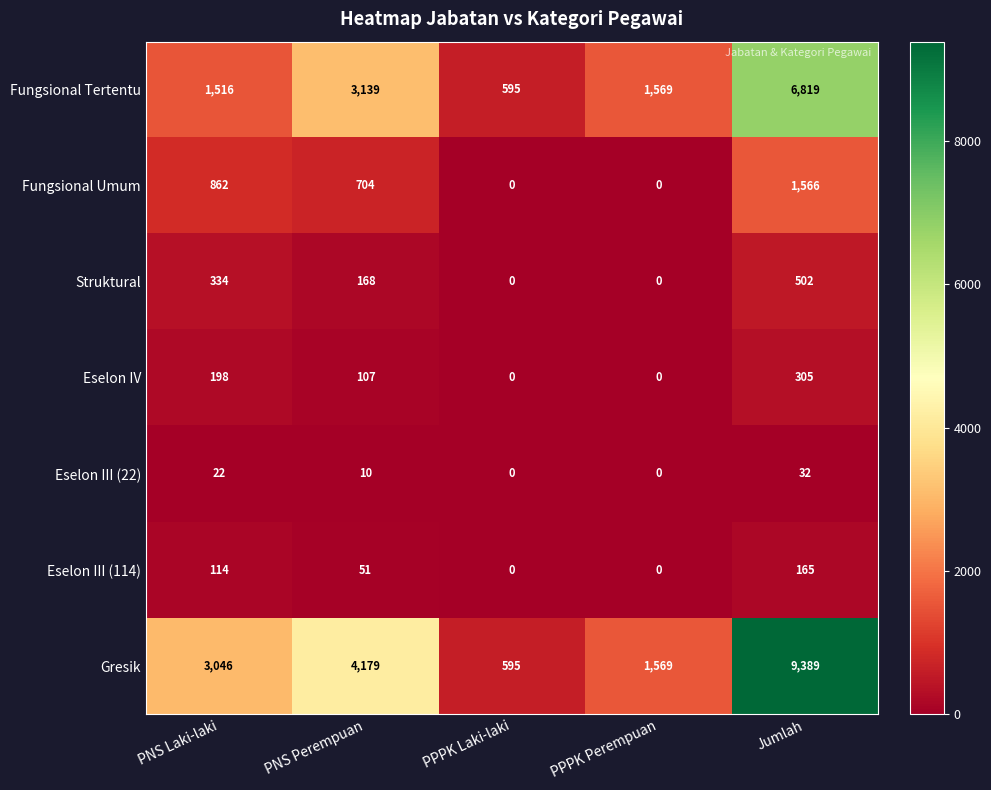

What is the difference between the second highest and minimum values in the Gresik series?

3584